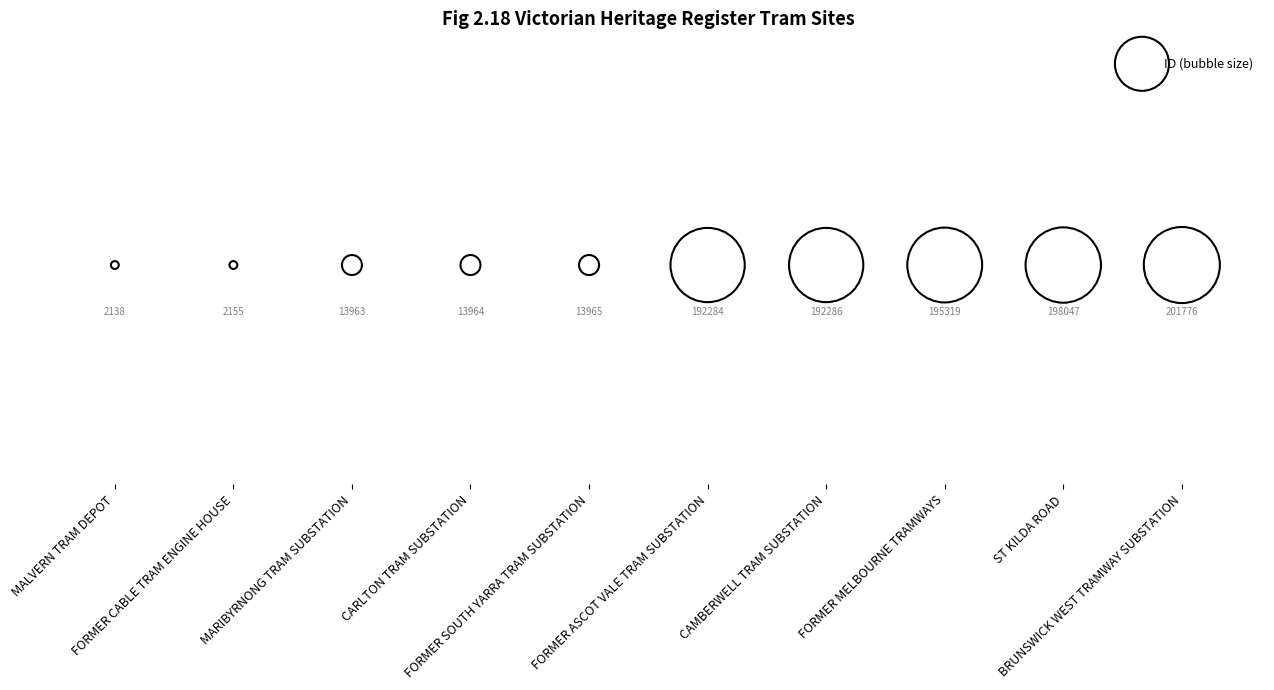

Between CARLTON TRAM SUBSTATION and FORMER CABLE TRAM ENGINE HOUSE, which is larger?

CARLTON TRAM SUBSTATION